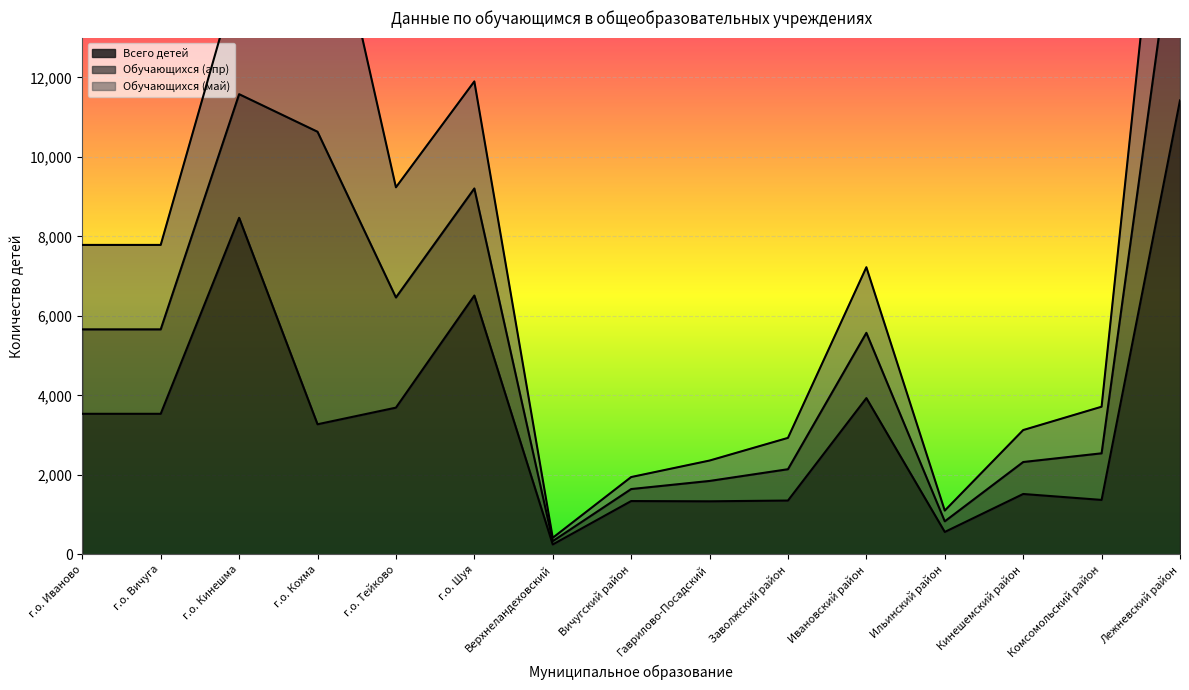

What is the total value across all series at г.о. Тейково?

9234